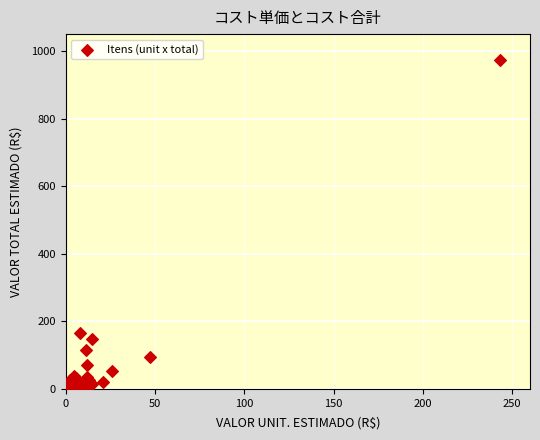

What Y value in the scatter plot is closest to 487?

166.0